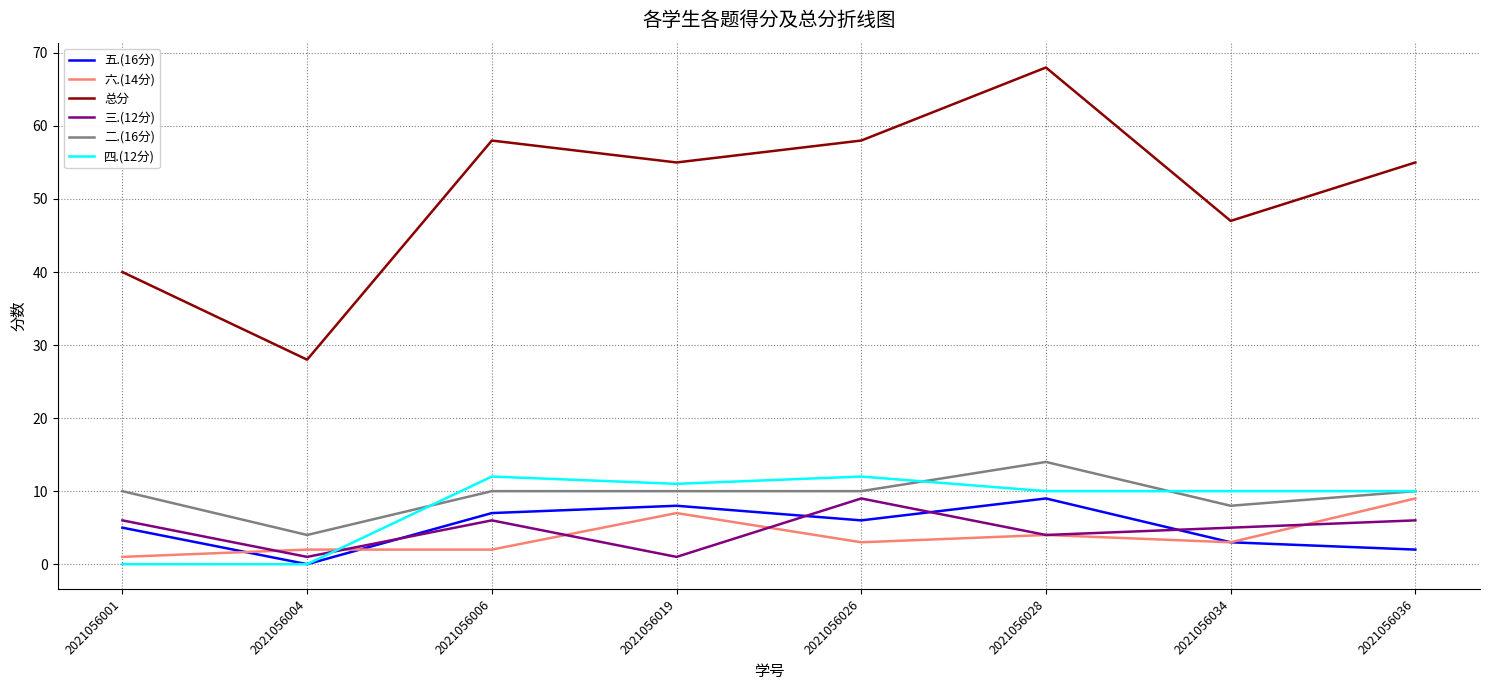

What is the difference between the highest and lowest values at 2021056006?

56